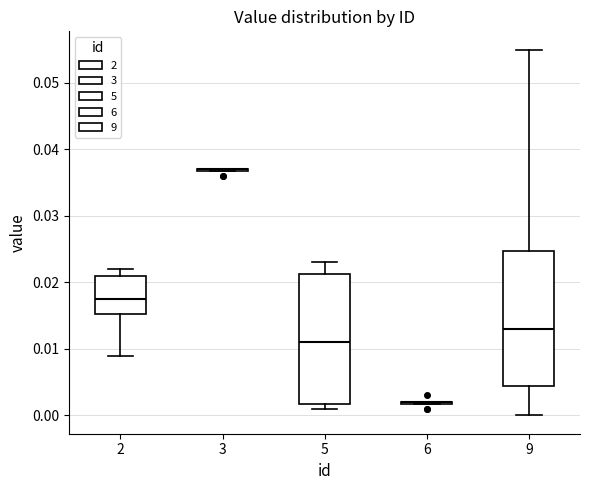

Reading left to right, transcribe this box plot: for each box, give where its median line is, the range the box spans, and where its two whiskers end, as read against the y-axis. The values are not printed on the chart, so give them approximately, as read against the axis.

2: median 0.018, box 0.015 to 0.021, whiskers 0.009 to 0.022
3: box collapsed to a line at 0.037, whiskers 0.037 to 0.037
5: median 0.011, box 0.002 to 0.021, whiskers 0.001 to 0.023
6: box collapsed to a line at 0.002, whiskers 0.002 to 0.002
9: median 0.013, box 0.005 to 0.025, whiskers 0.000 to 0.055